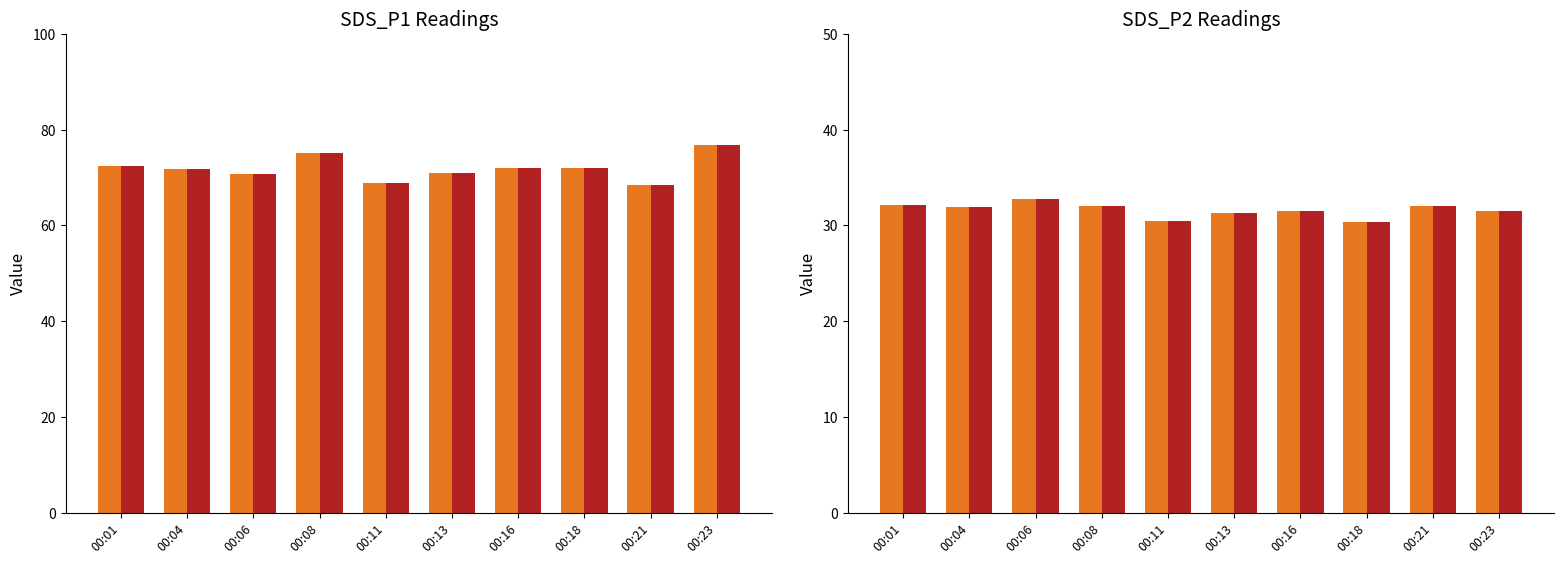

What is the total value across all series at 00:16?

63.0